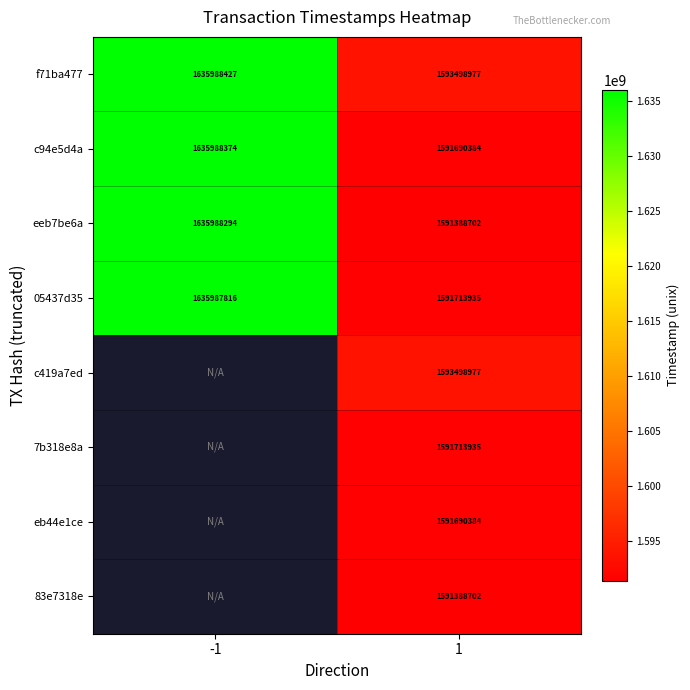

At how many categories does at least one series exceed 1629552934?

1